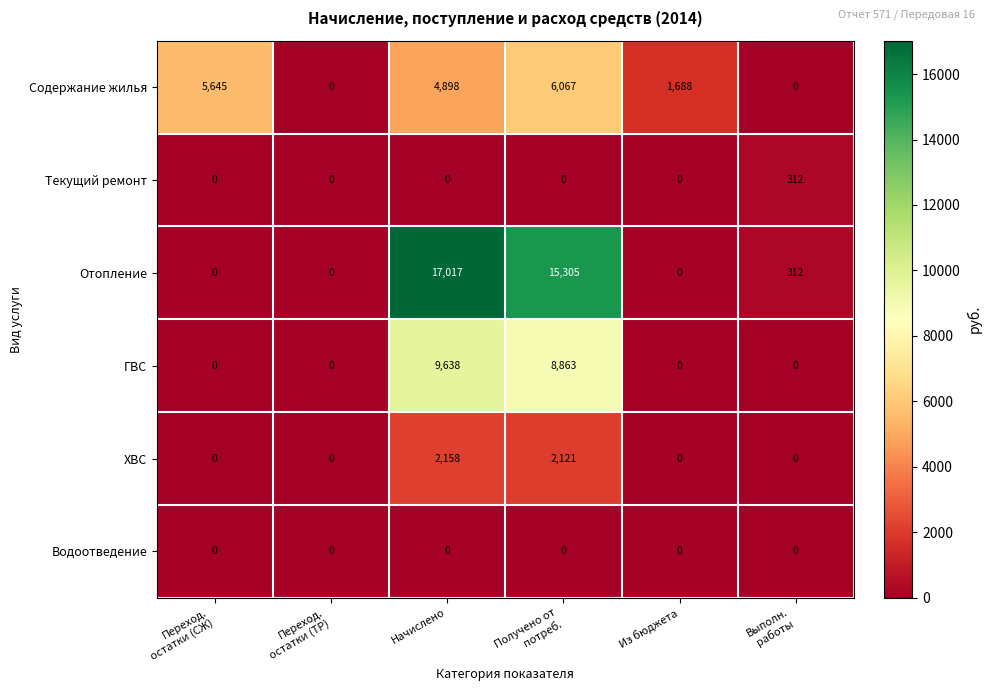

List the series in order of their peak value, highest first.

Отопление, ГВС, Содержание жилья, ХВС, Текущий ремонт, Водоотведение